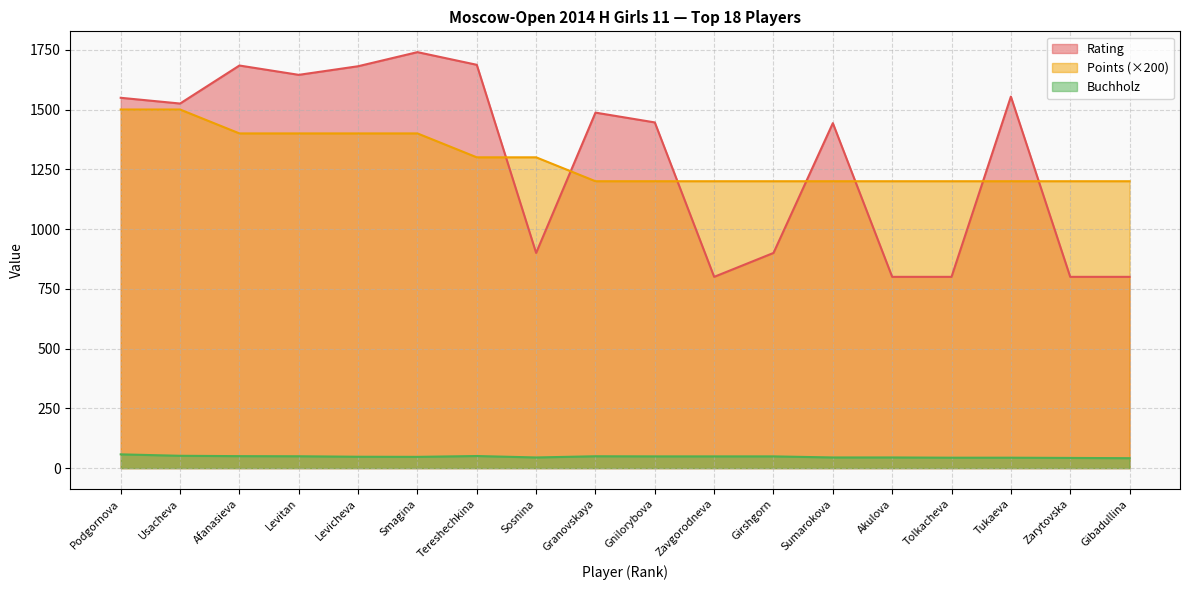

The Buchholz series shows 76.5 at Zarytovska. True or false?

False